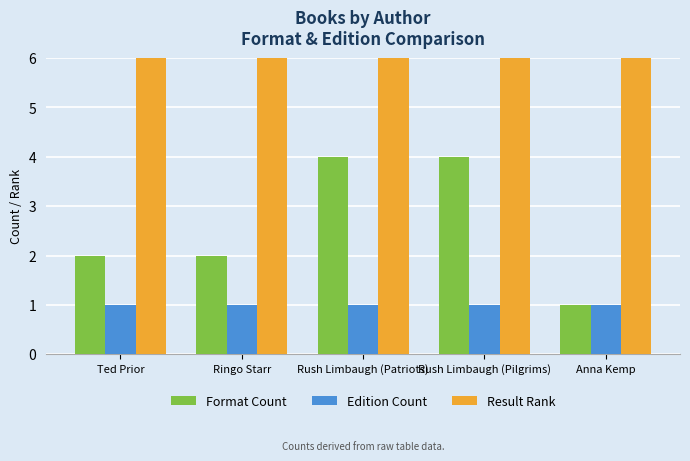

Between Ted Prior and Anna Kemp, which series saw the biggest shift?

Result Rank